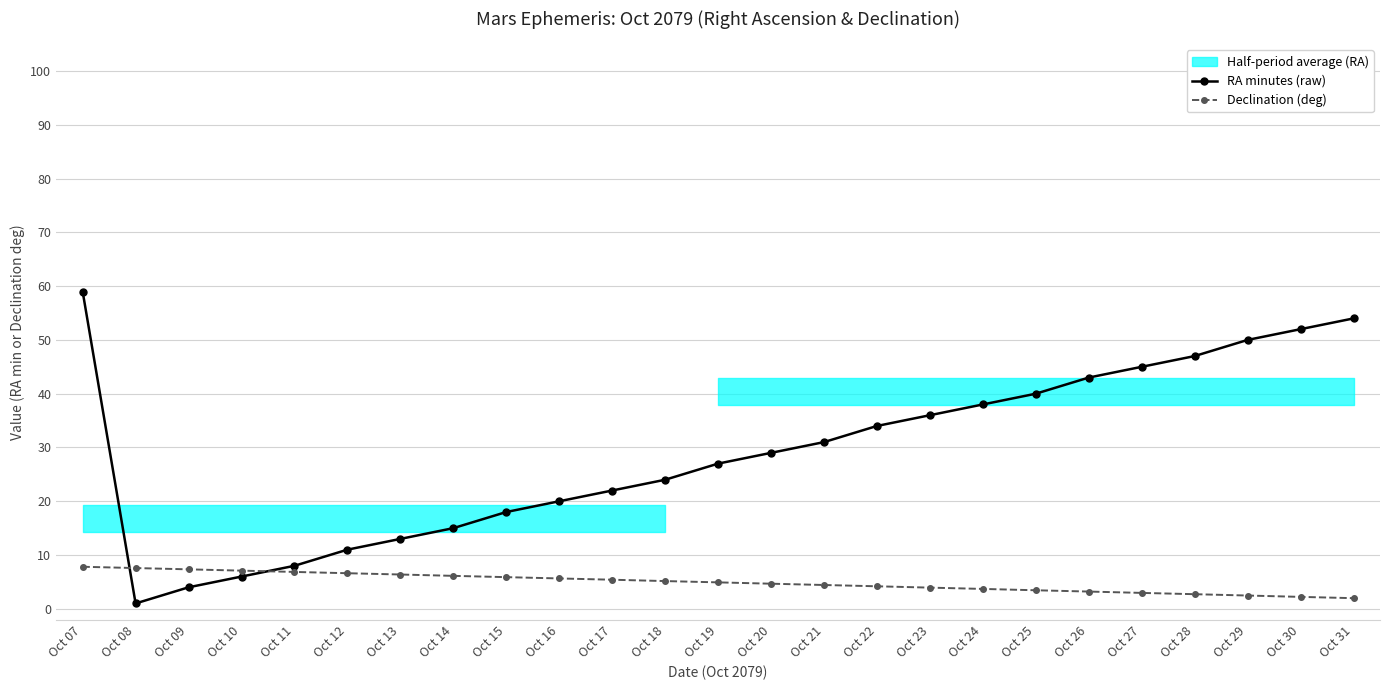

The value of RA minutes (raw) at Oct 23 is 36.0. True or false?

True